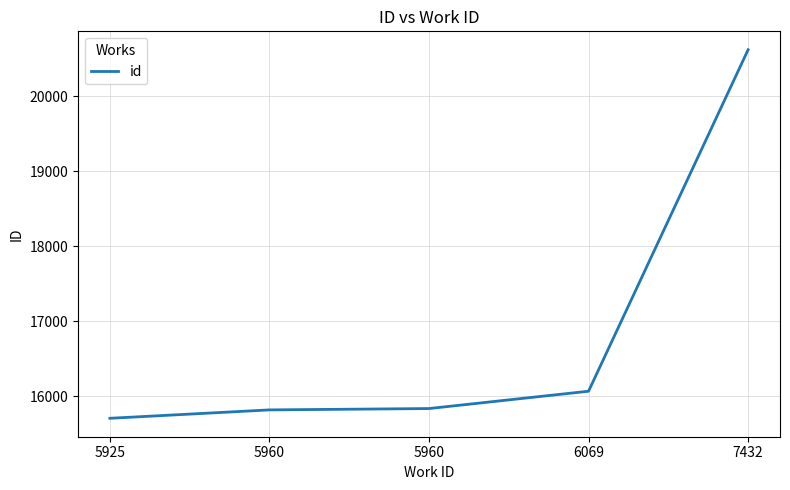

Reading left to right, list all the values displayed in this chart.

15708	15820	15838	16069	20623